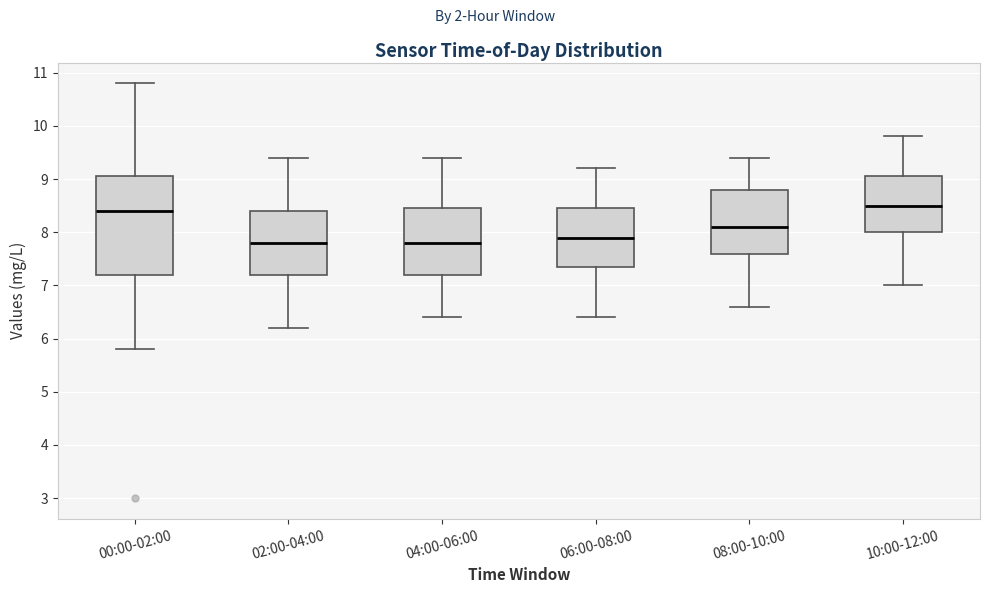

Comparing the boxes themselves (not the whiskers), which one is the tallest?

00:00-02:00